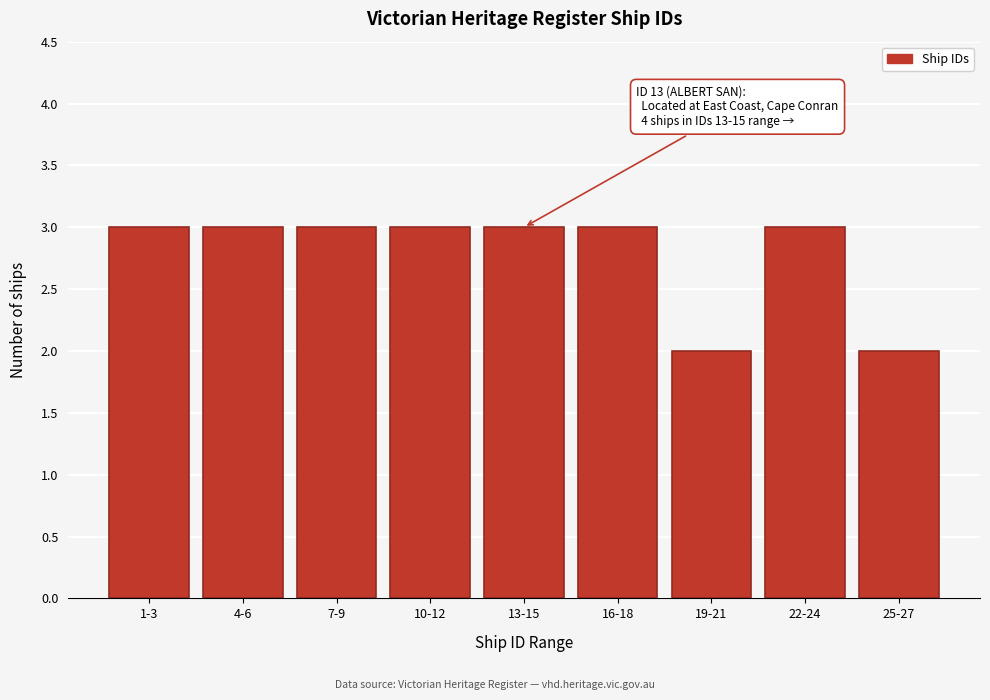

Reading left to right, list all the values displayed in this chart.

1-3=3	4-6=3	7-9=3	10-12=3	13-15=3	16-18=3	19-21=2	22-24=3	25-27=2